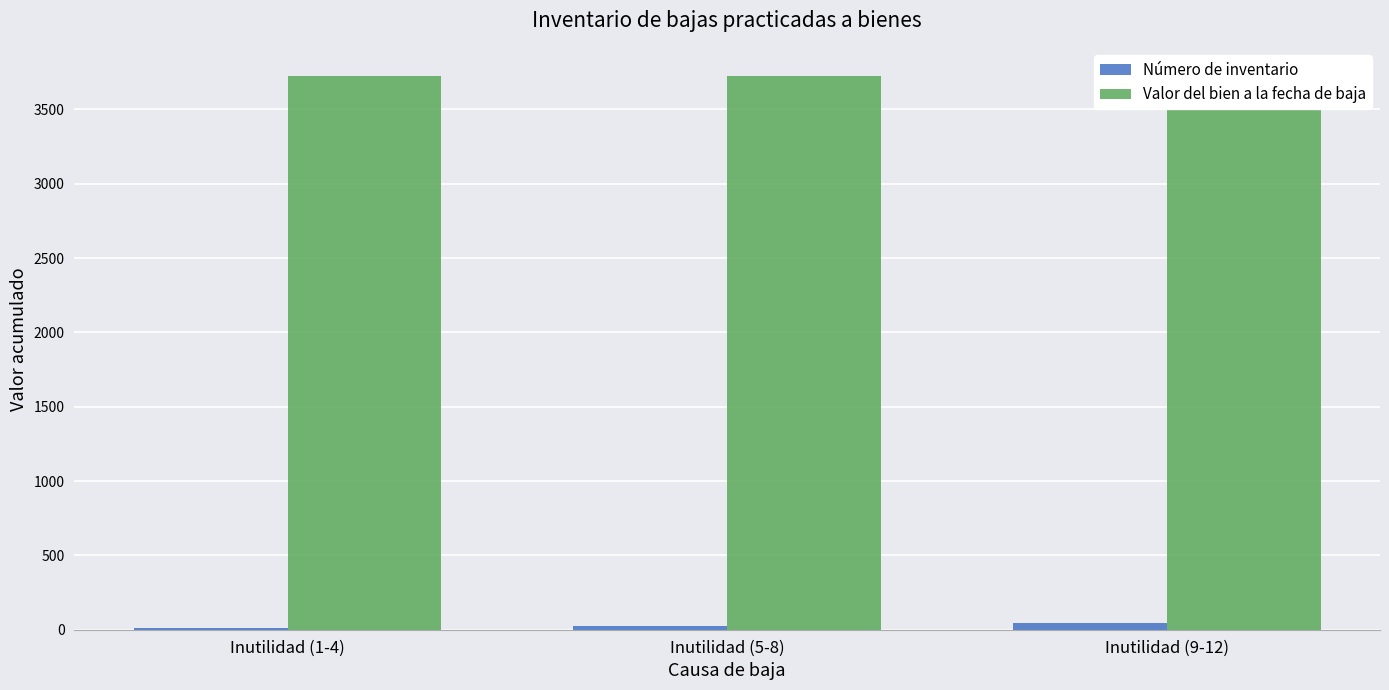

How many values in the Número de inventario series are below 26?

1